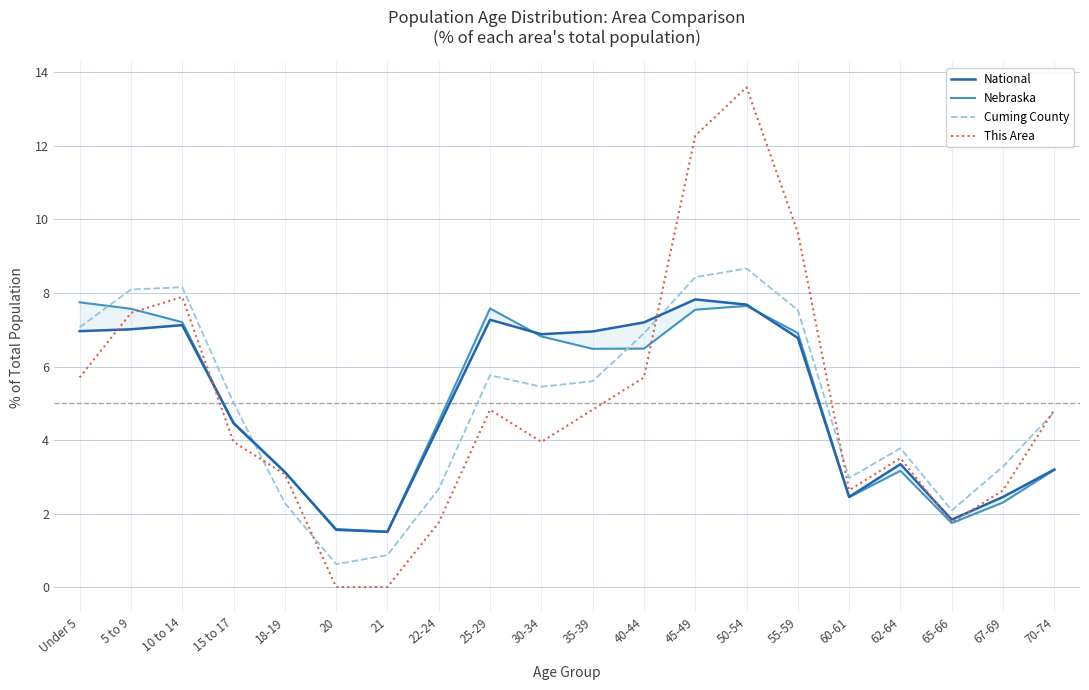

What is the difference between the maximum and minimum values in the Cuming County series?

8.0